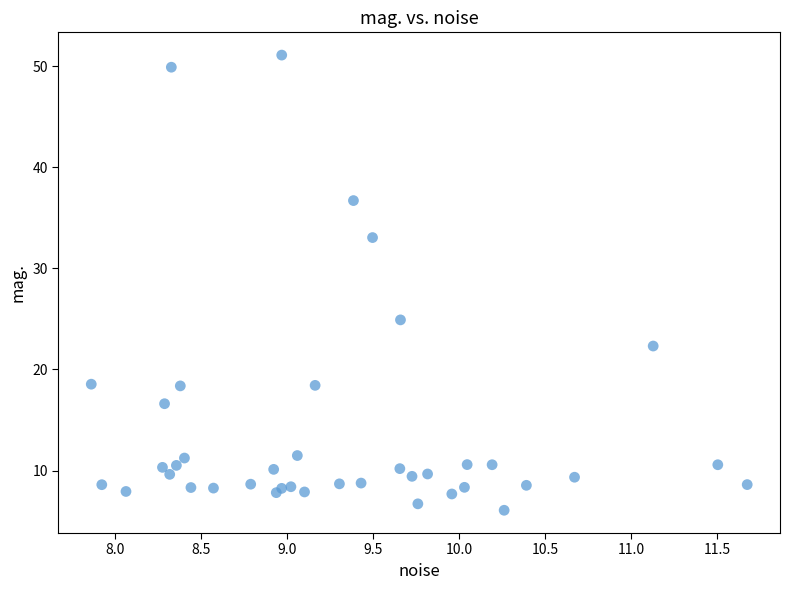

What Y value in the scatter plot is closest to 28?

24.9